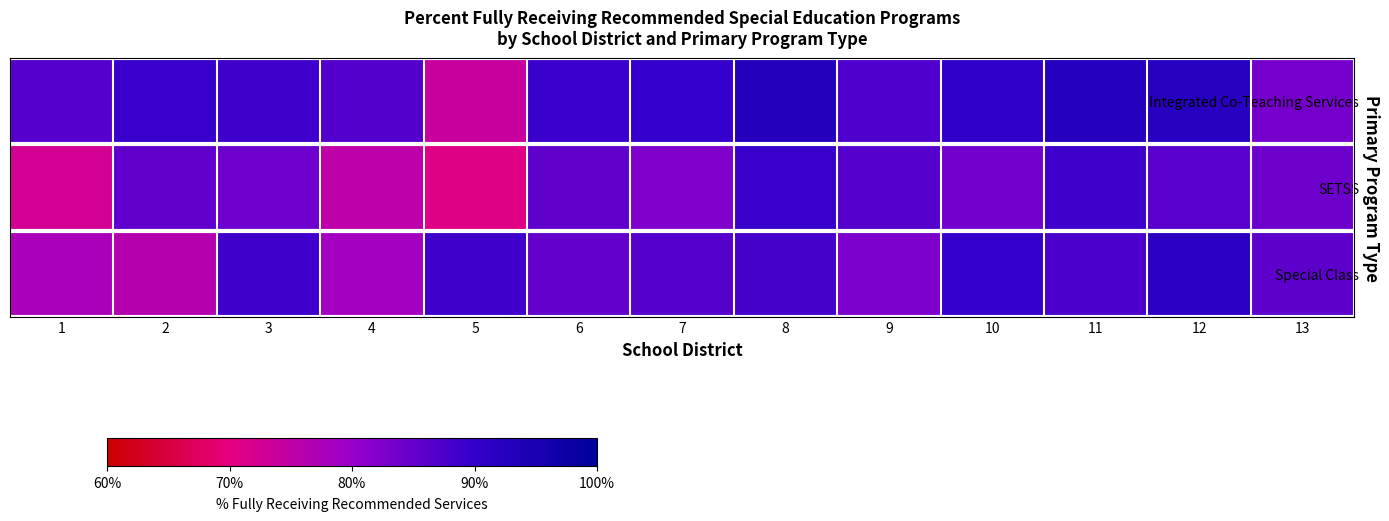

List the series in order of their overall mean, lowest first.

SETSS, Special Class, Integrated Co-Teaching Services